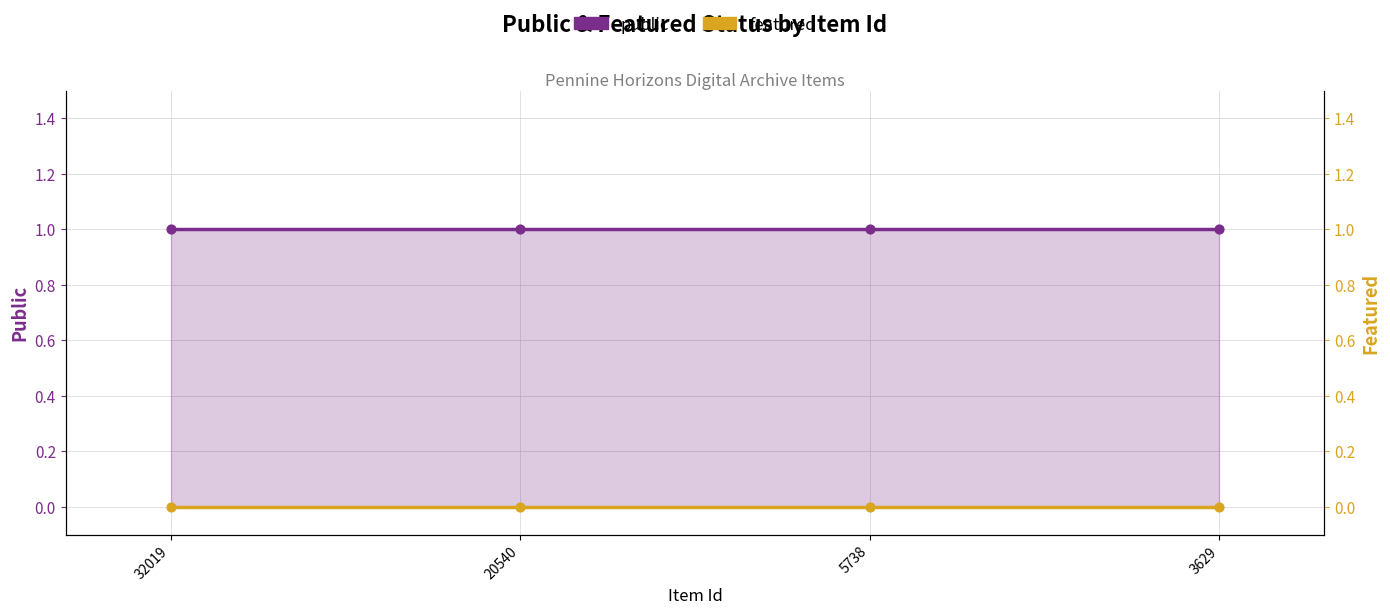

Which series contains the lowest Y value?

featured